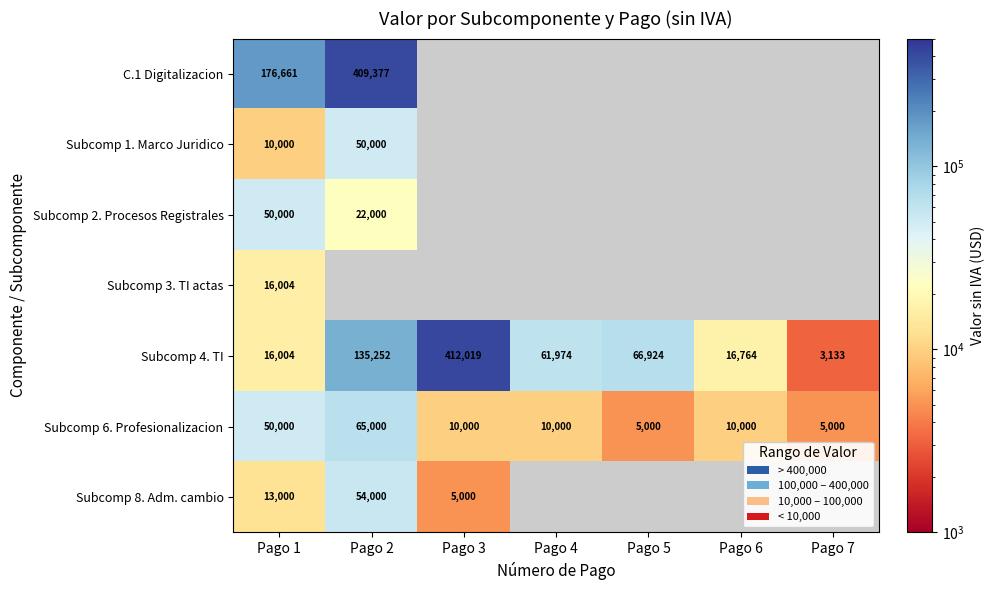

What is the total value across all series at Pago 1?

331669